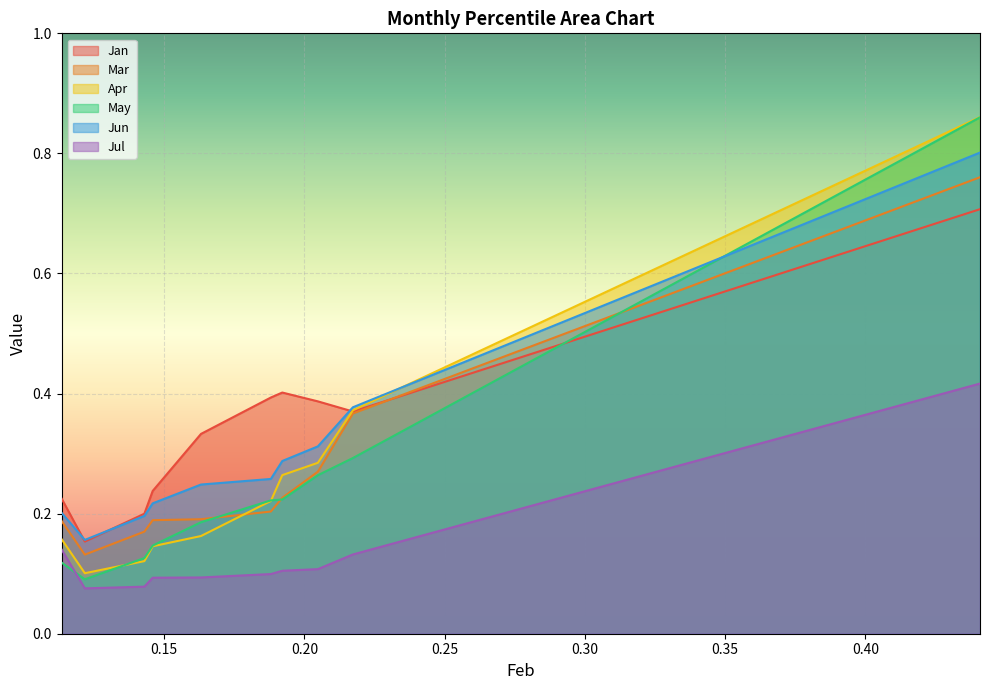

How many data points does each series have?

10